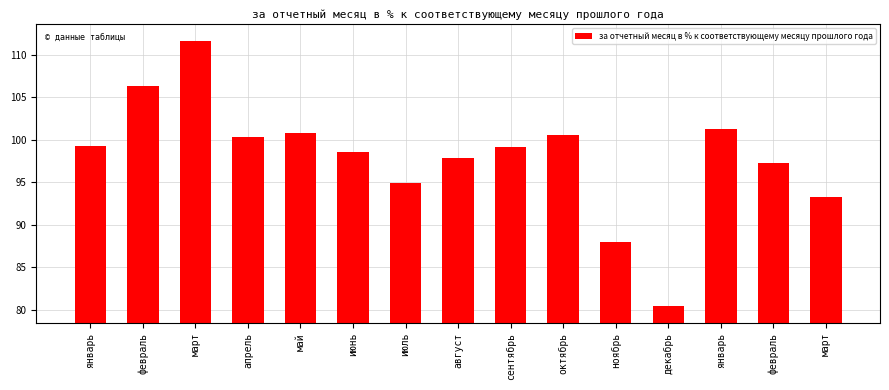

What is the label of the 3rd bar from the right?

январь